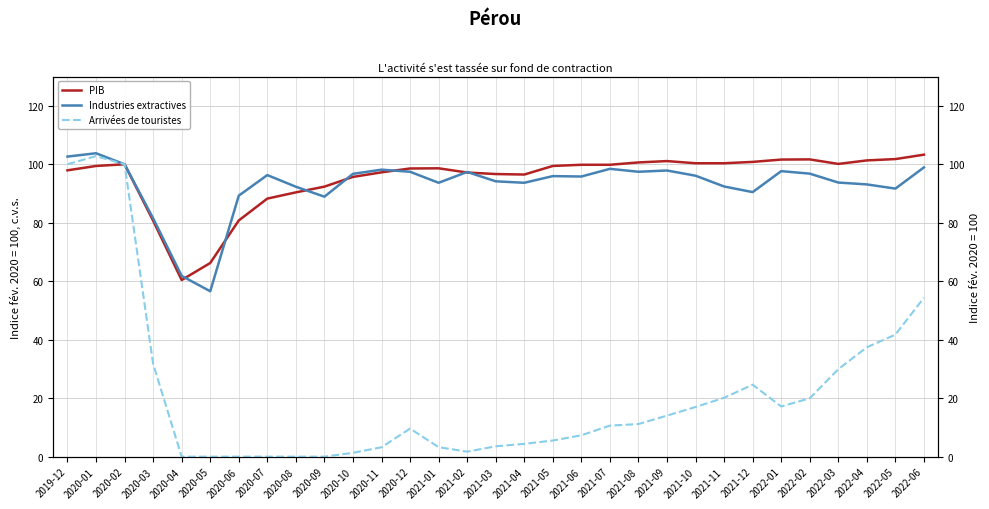

What is the lowest value of the PIB series?

60.4